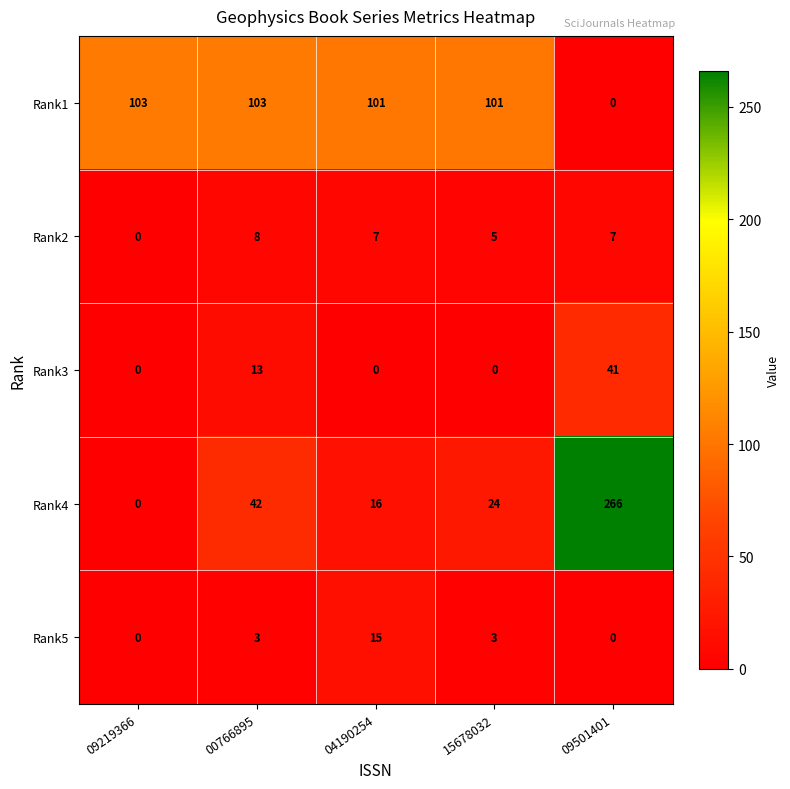

How many Rank2 values are between 5 and 7?

3